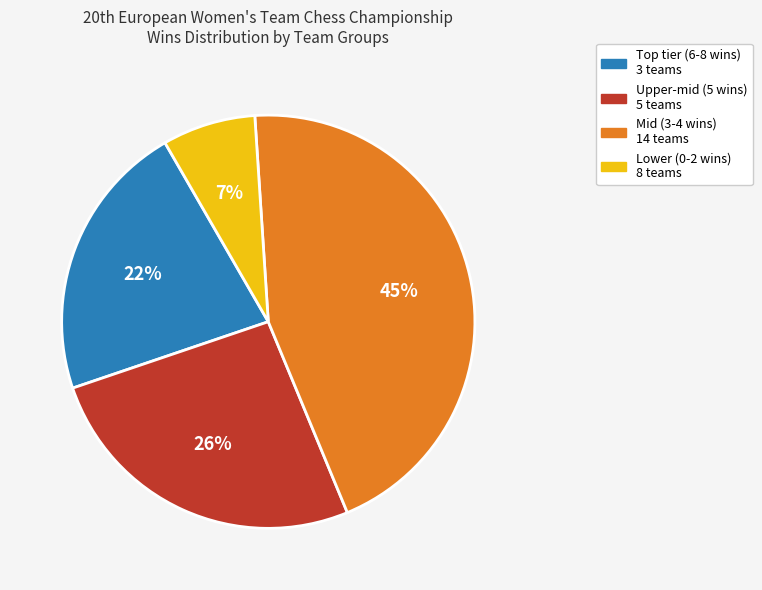

To the nearest percent, what is the difference between the largest and smallest slice percentages?

38%